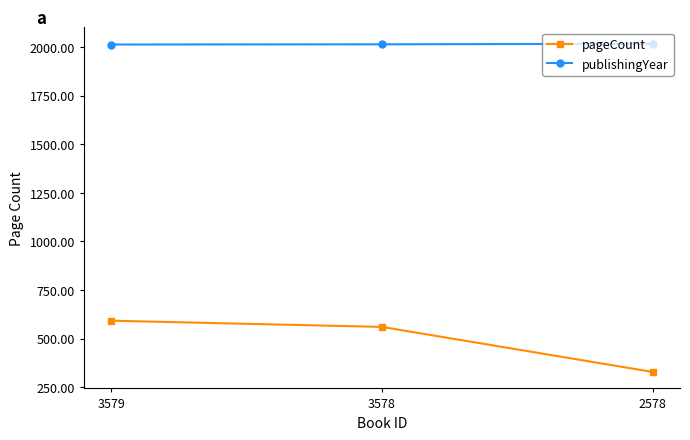

What is the sum of all pageCount values?

1480